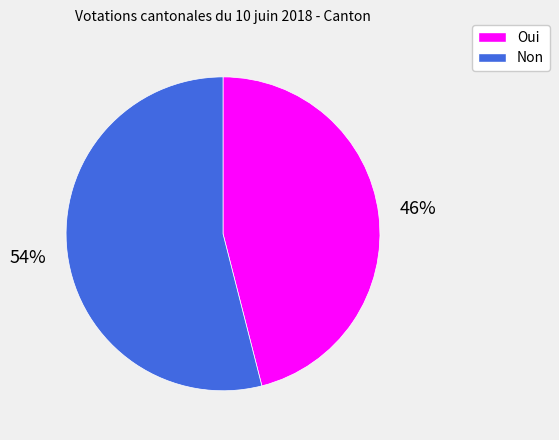

Is it true that Non is 54% of the pie?

True